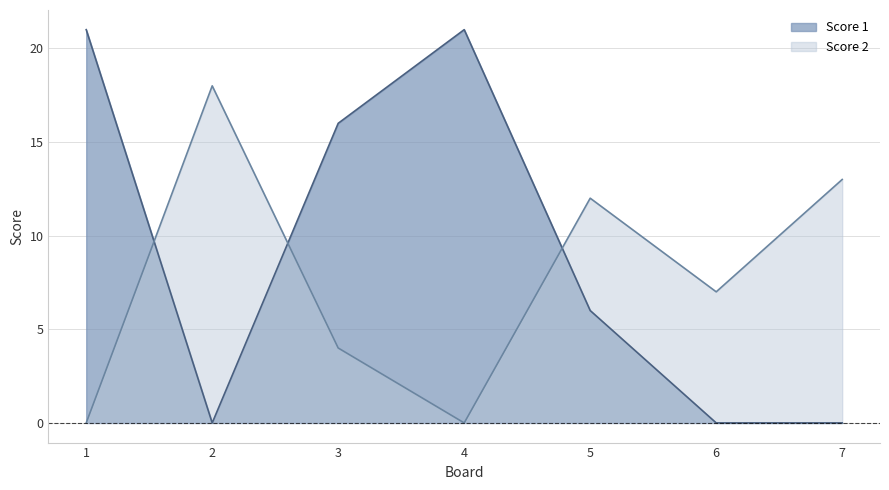

True or false: Score 2 and Score 1 cross at least once.

True